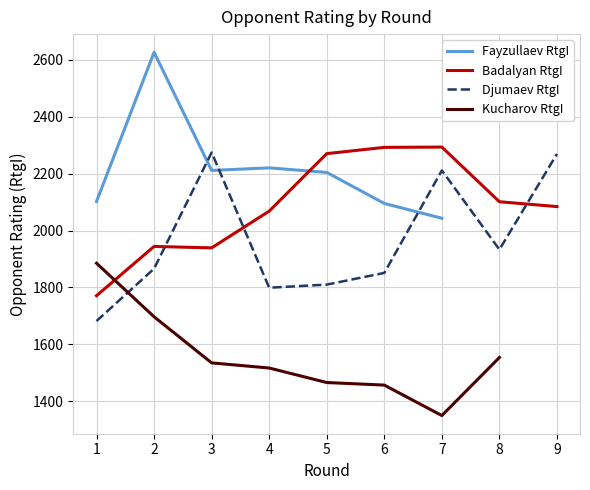

Between 1 and 3, which is larger?

3